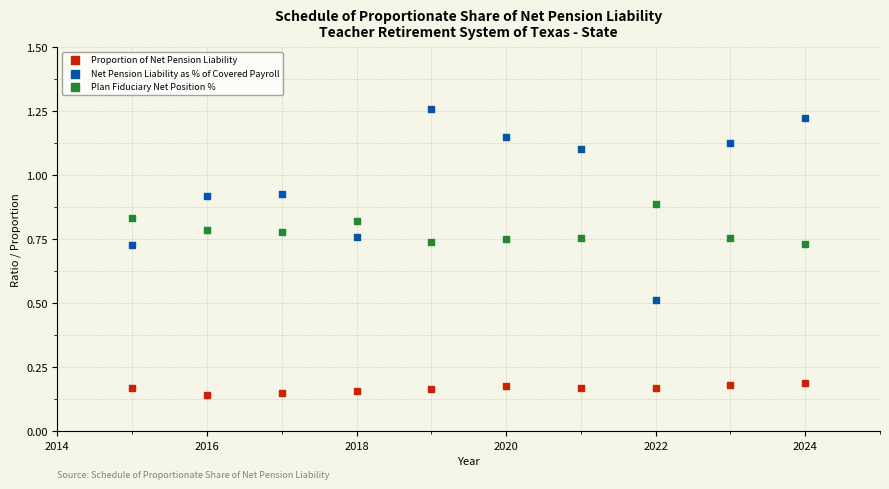

Across all data points, what is the range of X values (max minus min)?

9.0